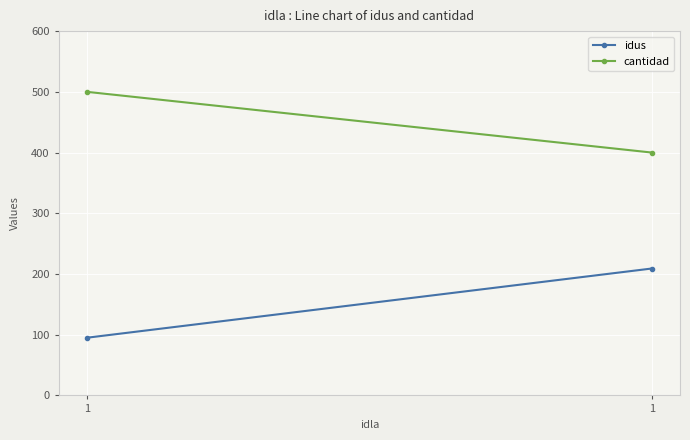

Reading left to right, extract all data points from this chart.

idus: 1=95	1=209
cantidad: 1=500	1=400